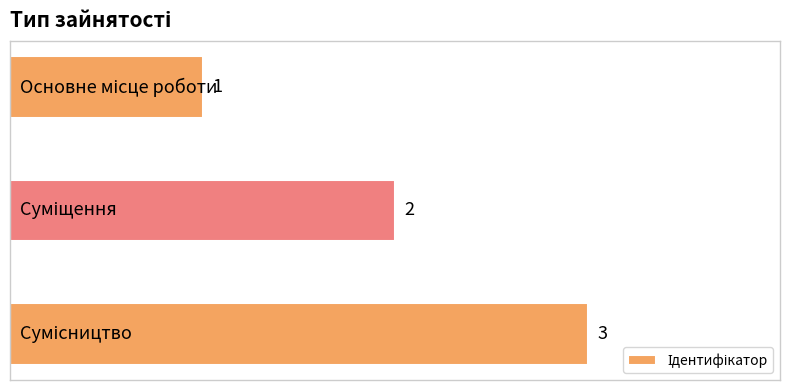

How many values are between 1 and 3?

3